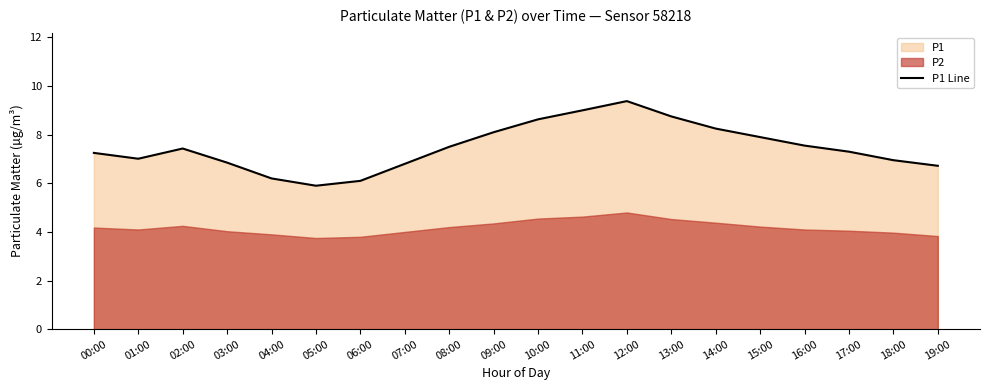

What is the greatest value displayed?

9.4